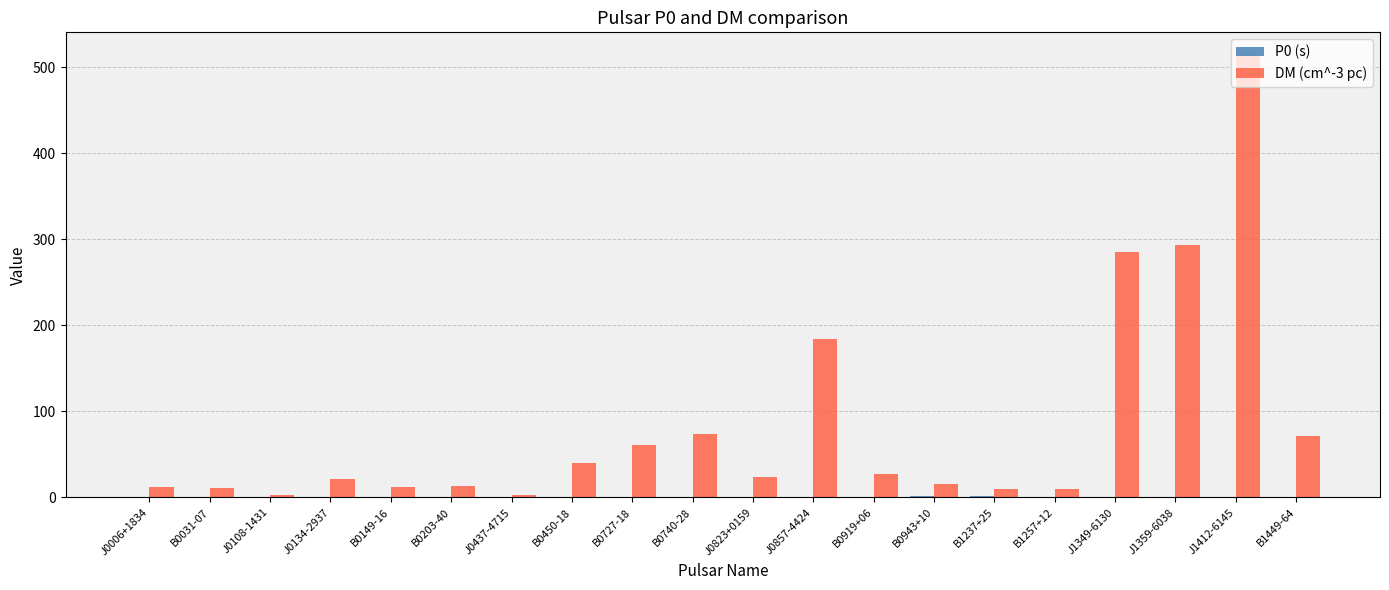

Is it true that DM (cm^-3 pc) equals 184.4 at J0857-4424?

True